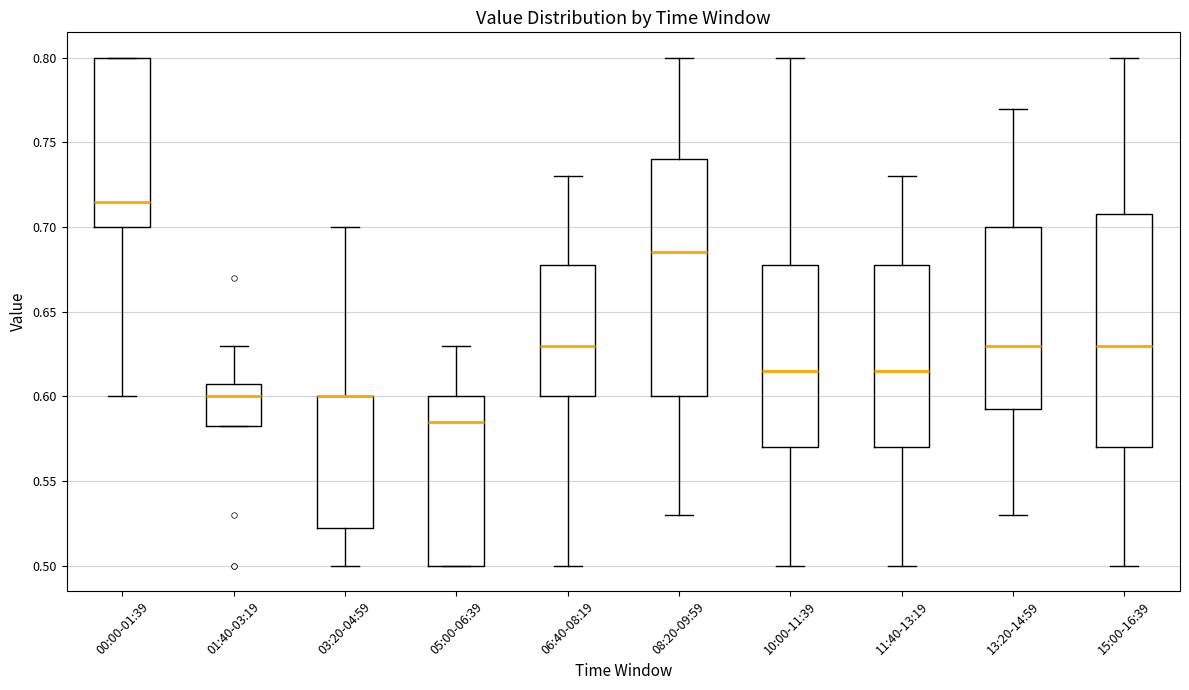

Reading left to right, read every box against the y-axis: the position of its median line, the range the box covers, and the ends of its whiskers. The values are not printed on the chart, so give them approximately, as read against the axis.

00:00-01:39: median 0.715, box 0.700 to 0.800, whiskers 0.600 to 0.800
01:40-03:19: median 0.600, box 0.585 to 0.610, whiskers 0.585 to 0.630
03:20-04:59: median 0.600 (drawn on the box's upper edge), box 0.525 to 0.600, whiskers 0.500 to 0.700
05:00-06:39: median 0.585, box 0.500 to 0.600, whiskers 0.500 to 0.630
06:40-08:19: median 0.630, box 0.600 to 0.680, whiskers 0.500 to 0.730
08:20-09:59: median 0.685, box 0.600 to 0.740, whiskers 0.530 to 0.800
10:00-11:39: median 0.615, box 0.570 to 0.680, whiskers 0.500 to 0.800
11:40-13:19: median 0.615, box 0.570 to 0.680, whiskers 0.500 to 0.730
13:20-14:59: median 0.630, box 0.595 to 0.700, whiskers 0.530 to 0.770
15:00-16:39: median 0.630, box 0.570 to 0.710, whiskers 0.500 to 0.800